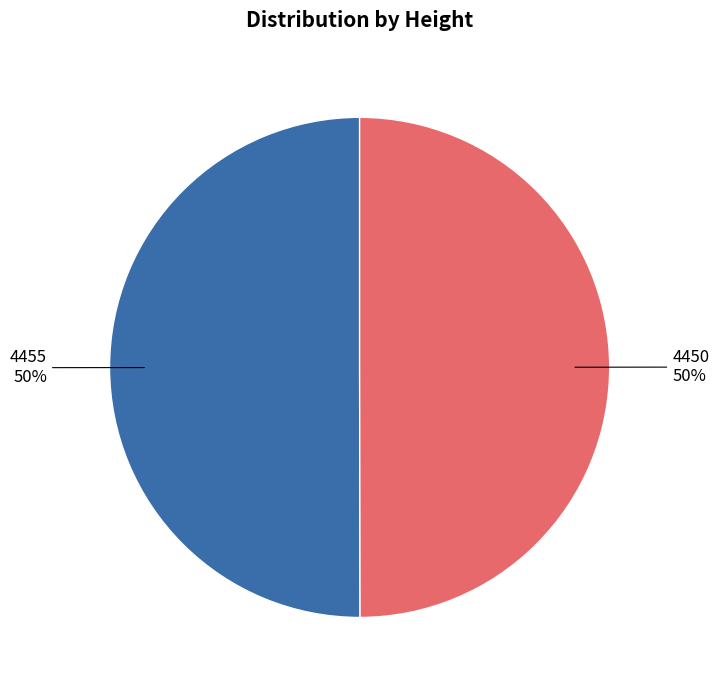

To the nearest percent, what is the average slice percentage?

50%